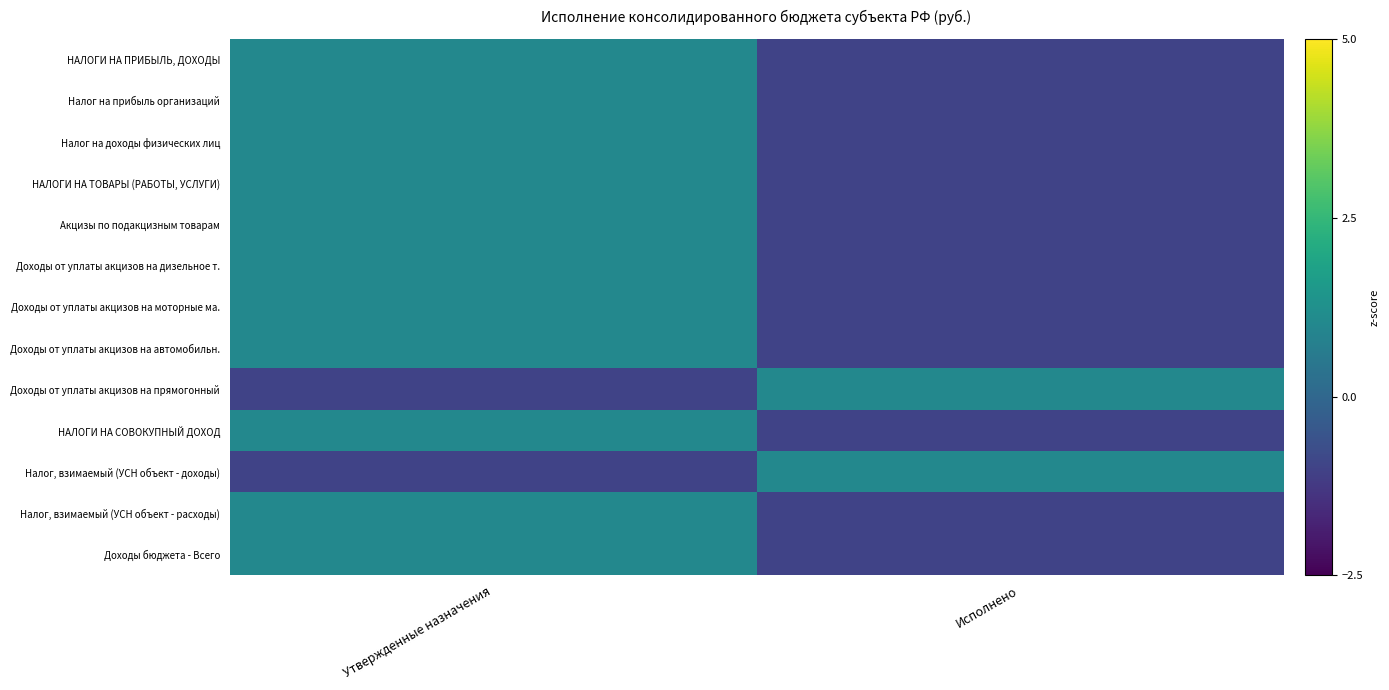

At which category does the chart reach its peak across all series?

Утвержденные назначения